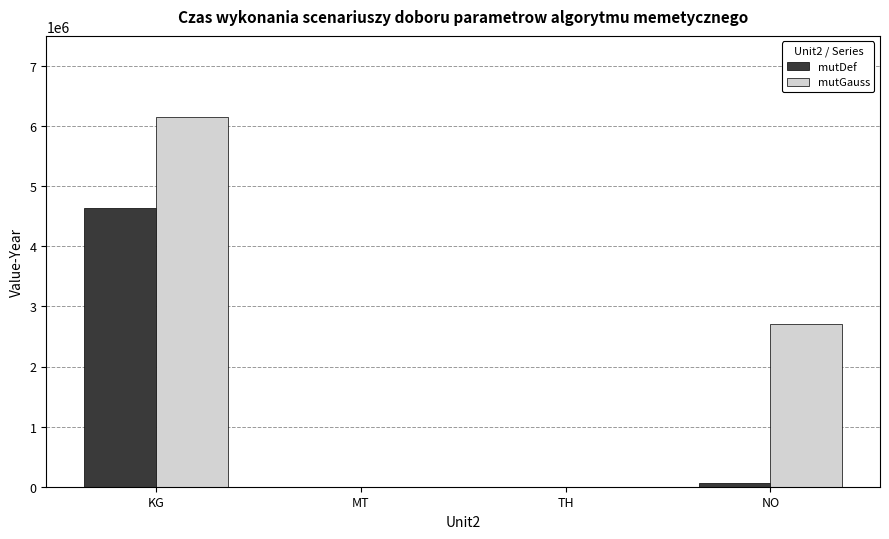

What is the greatest value displayed?

6147940